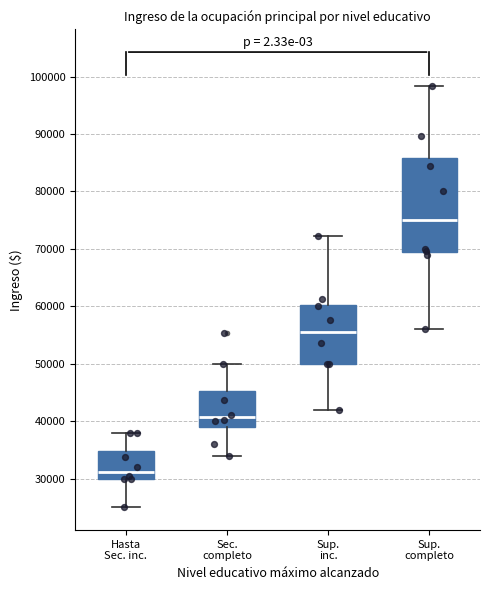

Reading left to right, transcribe this box plot: for each box, give where its median line is, the range the box spans, and where its two whiskers end, as read against the y-axis. The values are not printed on the chart, so give them approximately, as read against the axis.

Hasta Sec. inc.: median 31000, box 30000 to 35000, whiskers 25000 to 38000
Sec. completo: median 41000, box 39000 to 45000, whiskers 34000 to 50000
Sup. inc.: median 56000, box 50000 to 60000, whiskers 42000 to 72000
Sup. completo: median 75000, box 70000 to 86000, whiskers 56000 to 98000